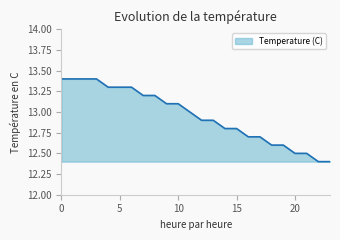

What is the minimum value shown in the chart?

12.4